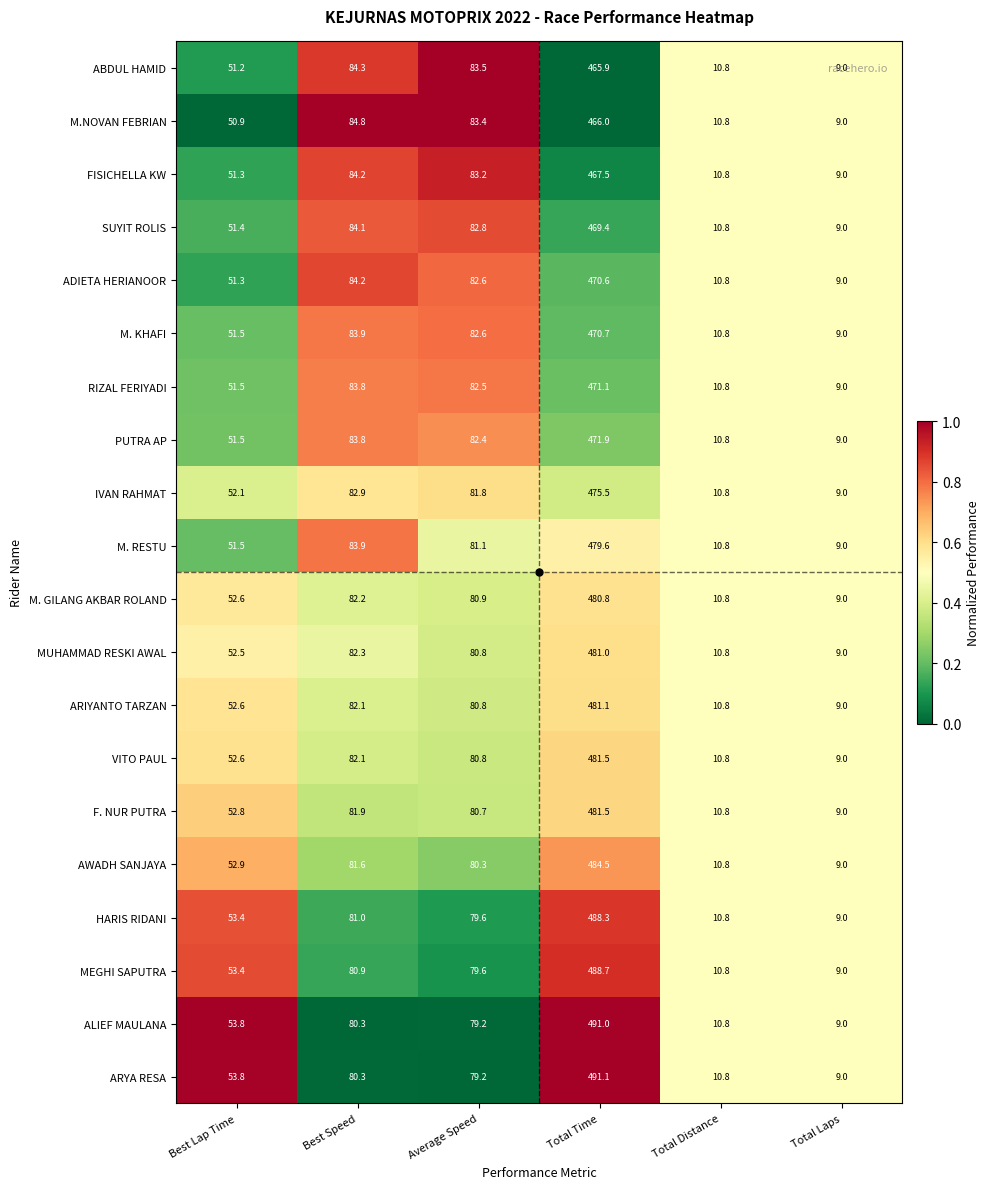

Is it true that M. RESTU equals 51.5 at Best Lap Time?

True